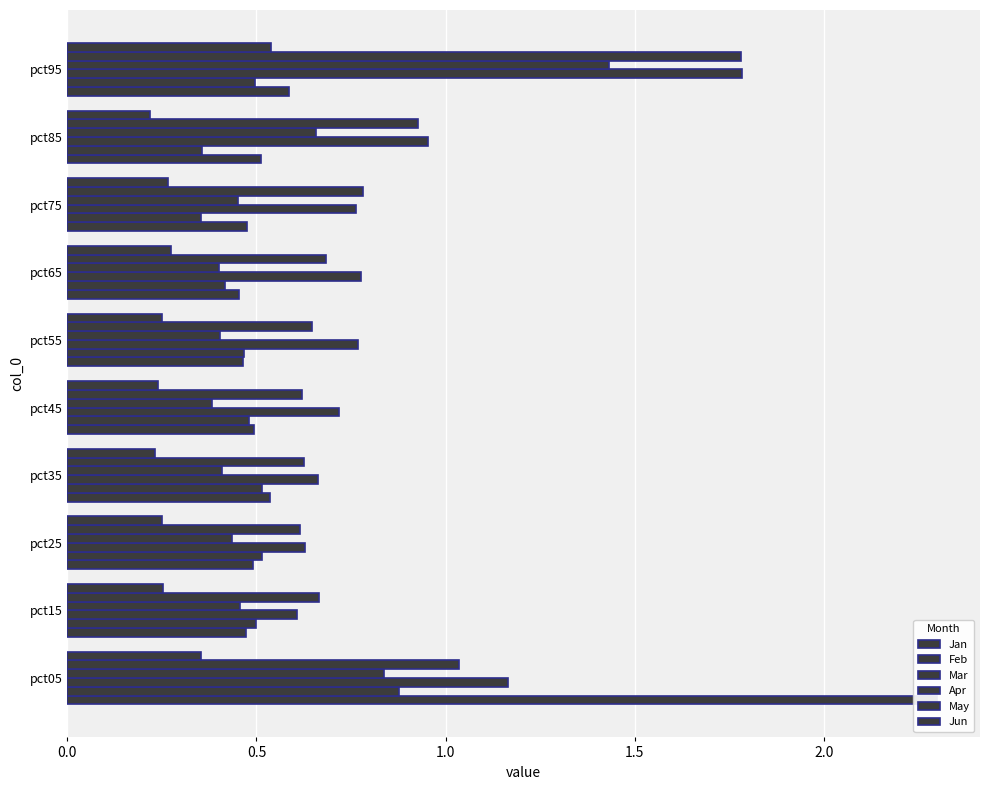

Reading left to right, list all the values displayed in this chart.

Jan: 2.3	0.5	0.5	0.5	0.5	0.5	0.5	0.5	0.5	0.6
Feb: 0.9	0.5	0.5	0.5	0.5	0.5	0.4	0.4	0.4	0.5
Mar: 1.2	0.6	0.6	0.7	0.7	0.8	0.8	0.8	1.0	1.8
Apr: 0.8	0.5	0.4	0.4	0.4	0.4	0.4	0.5	0.7	1.4
May: 1.0	0.7	0.6	0.6	0.6	0.6	0.7	0.8	0.9	1.8
Jun: 0.4	0.3	0.2	0.2	0.2	0.2	0.3	0.3	0.2	0.5